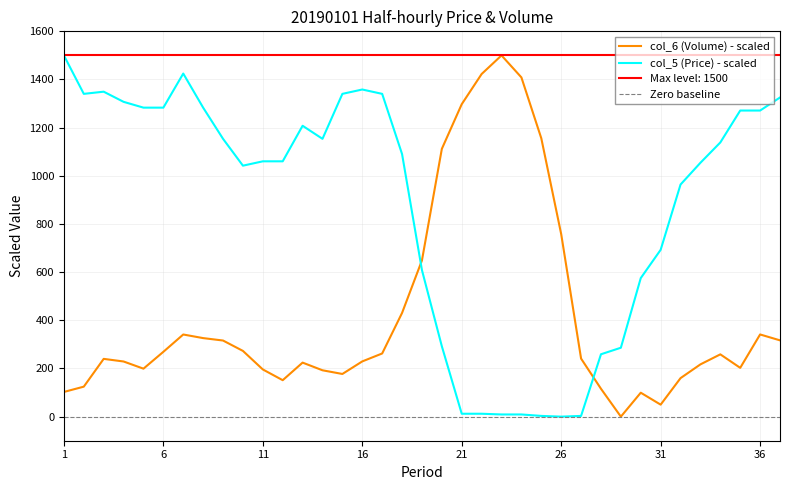

Between 3 and 11, which series saw the biggest shift?

col_5 (Price)